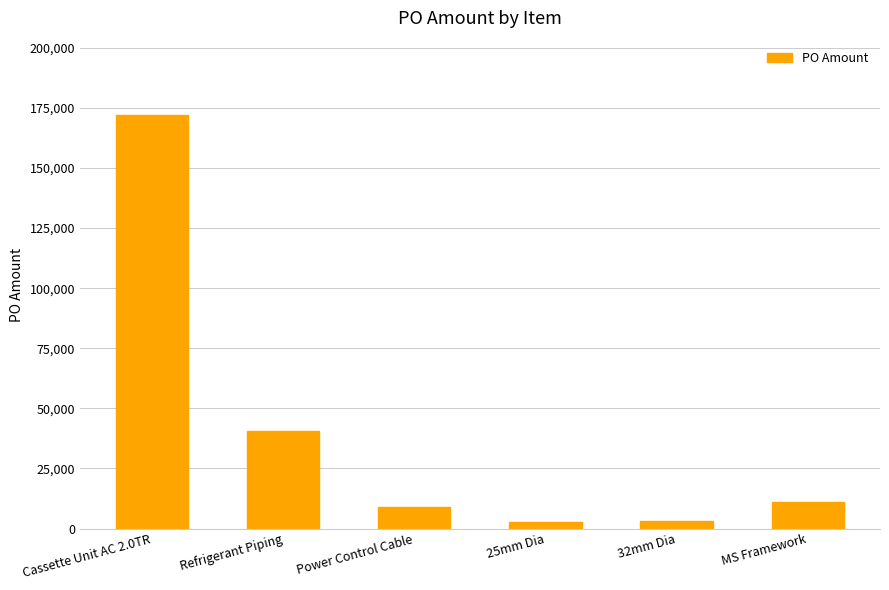

Does the chart contain any negative values?

No